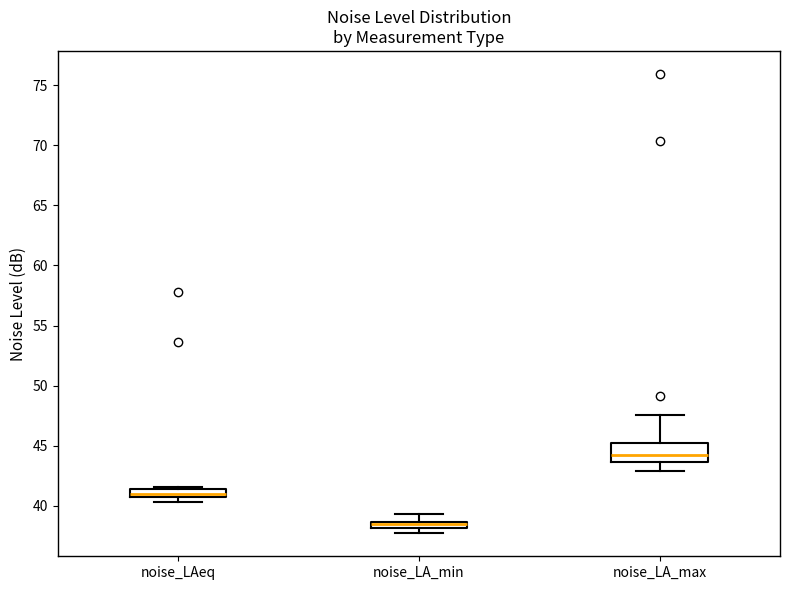

Comparing the boxes themselves (not the whiskers), which one is the tallest?

noise_LA_max